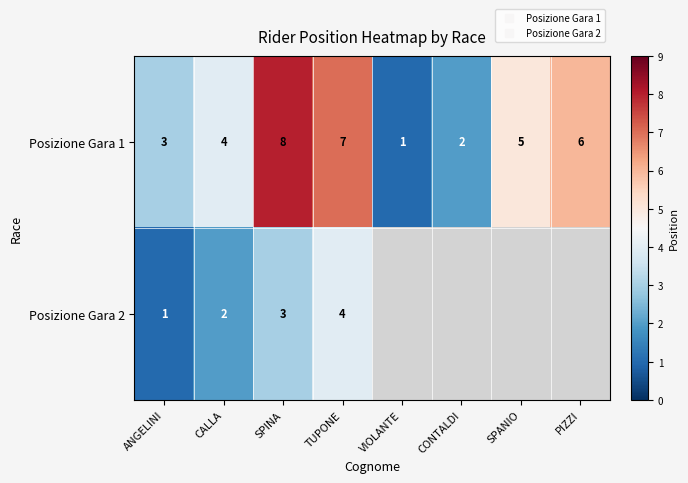

At which label does Posizione Gara 1 reach its peak?

SPINA